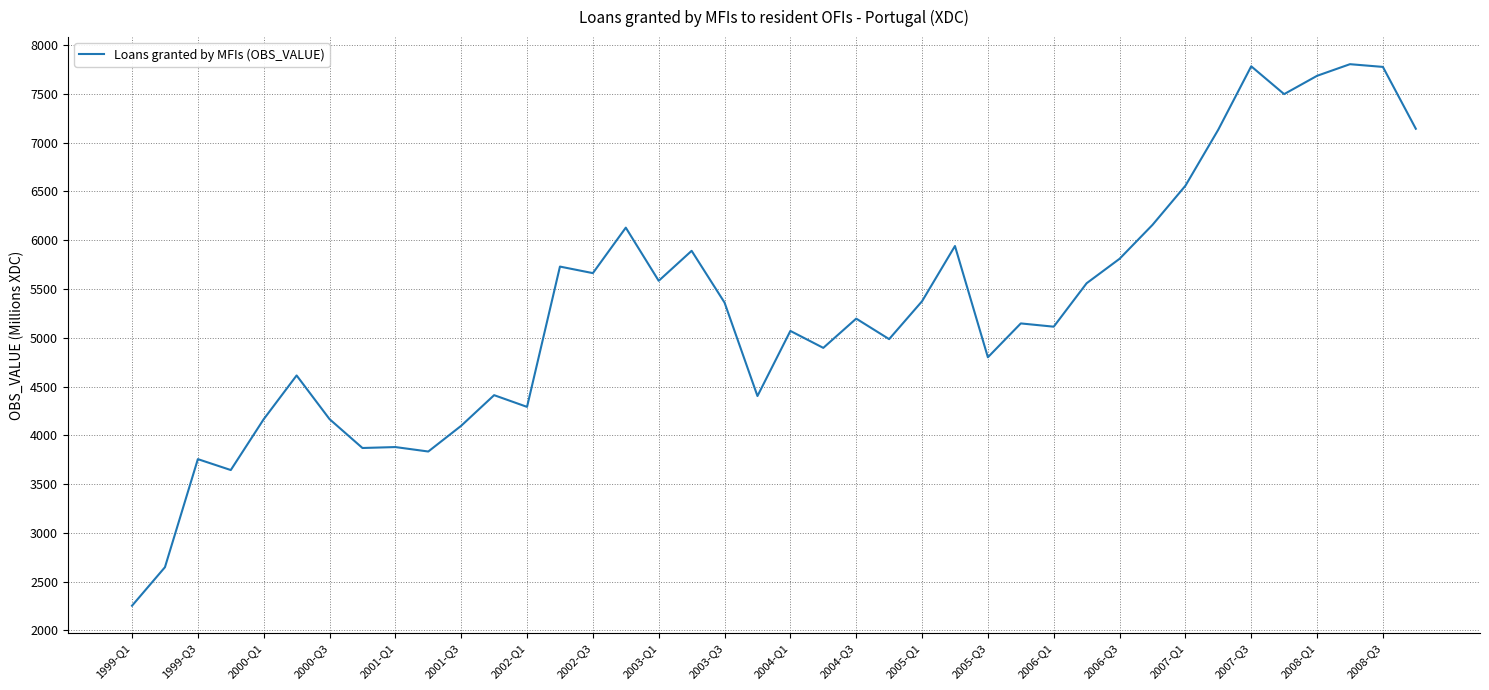

What is the maximum value shown in the chart?

7803.2